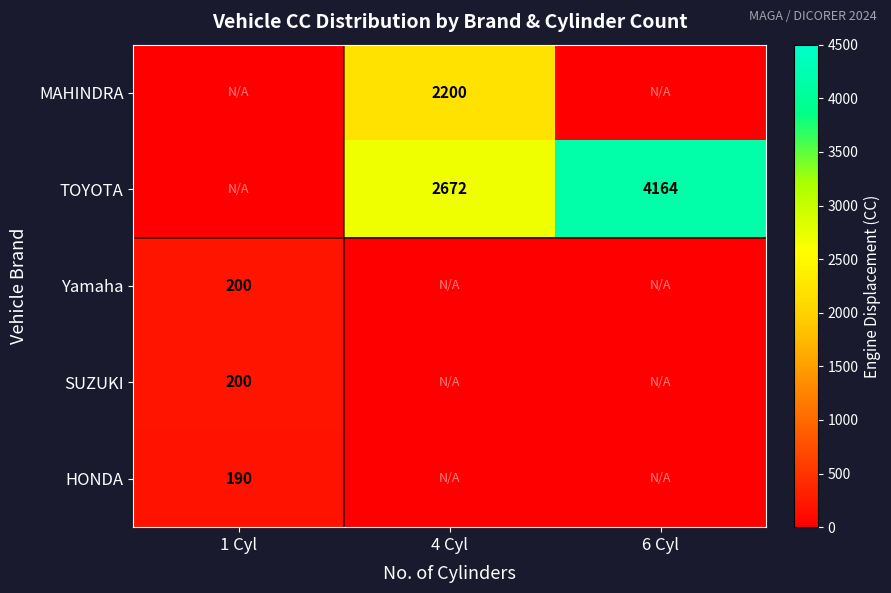

What is the total value across all series at 1 Cyl?

590.0